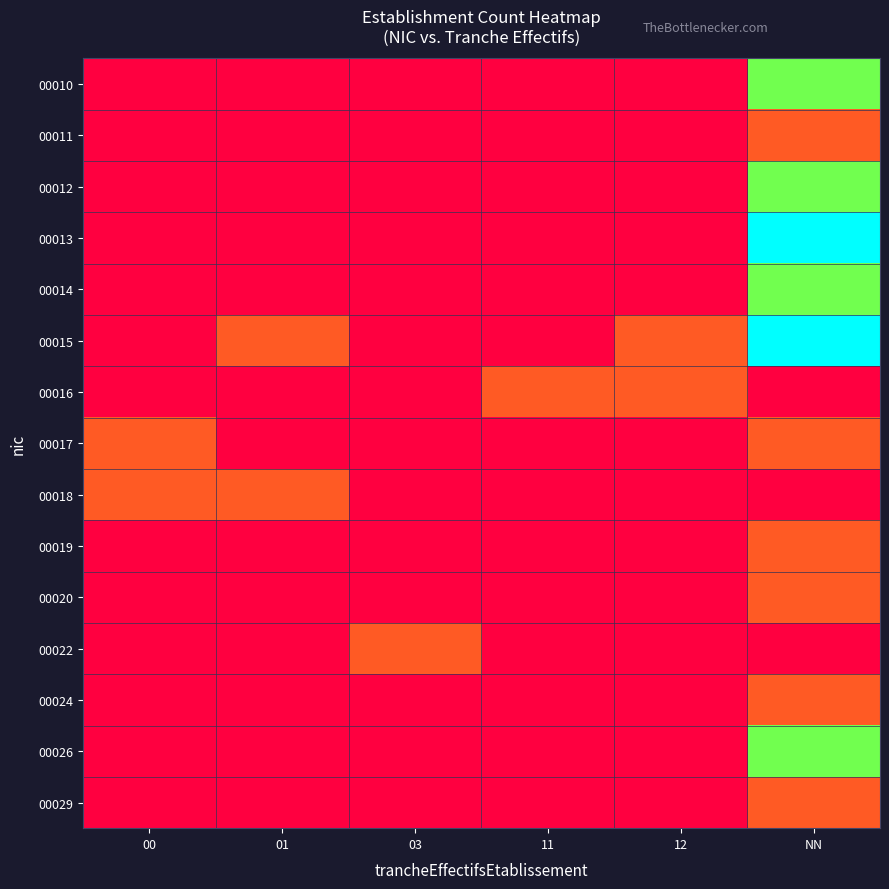

True or false: 00022 has a value of 0 at 11.

True